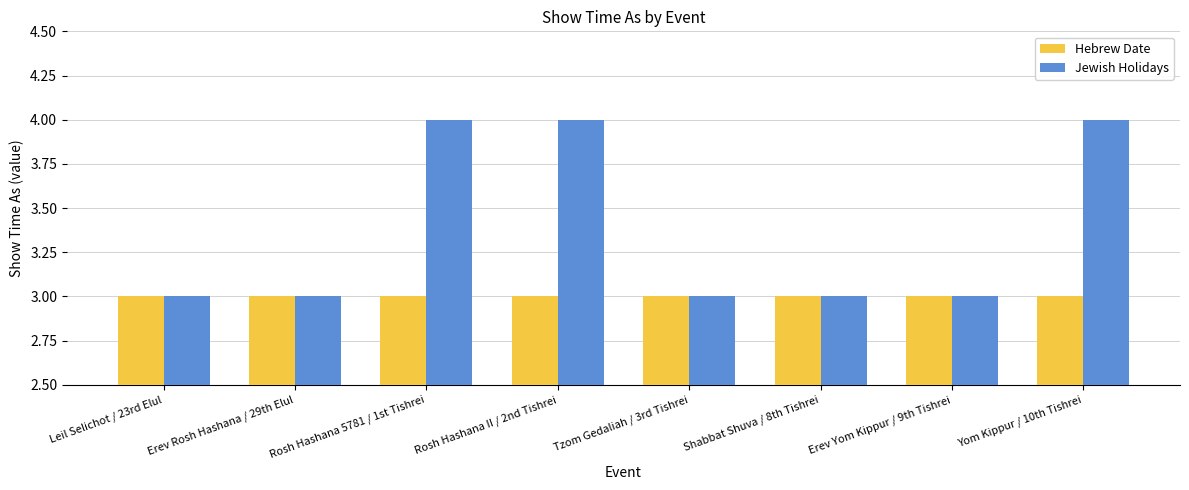

What is the value of the Jewish Holidays bar at the 4th from the left?

4